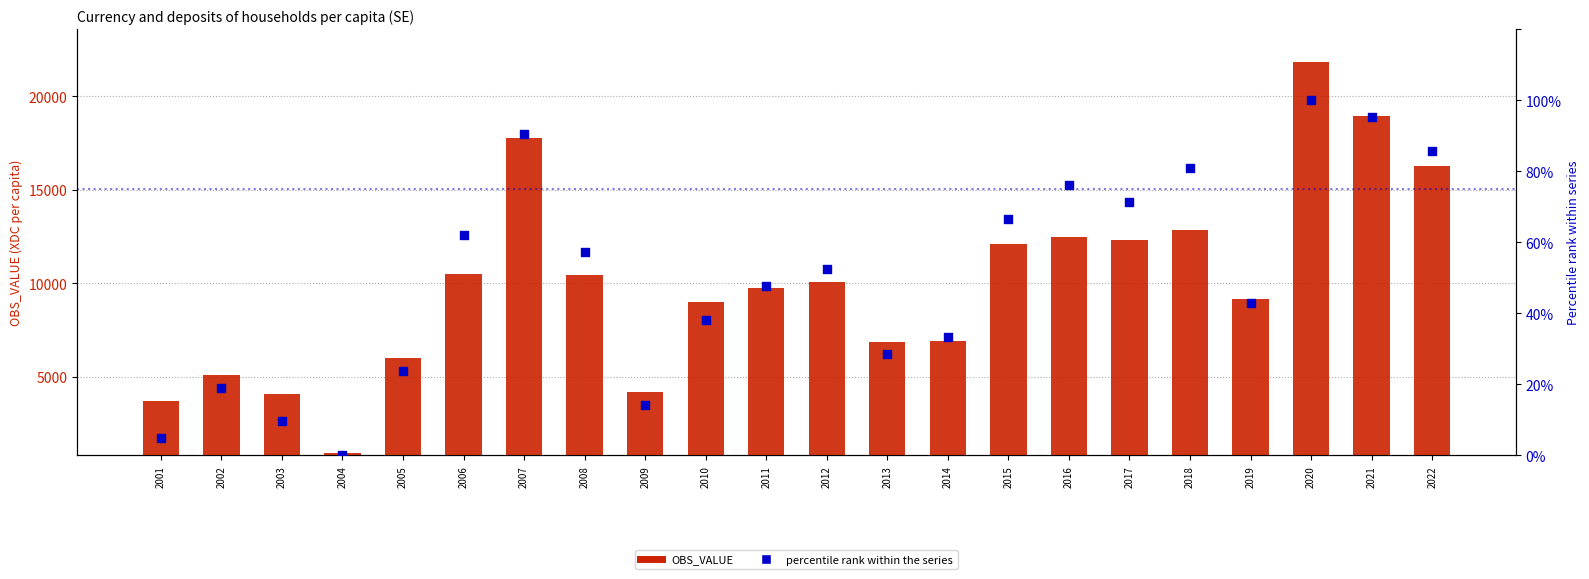

What is the total value across all series at 2014?

6975.0